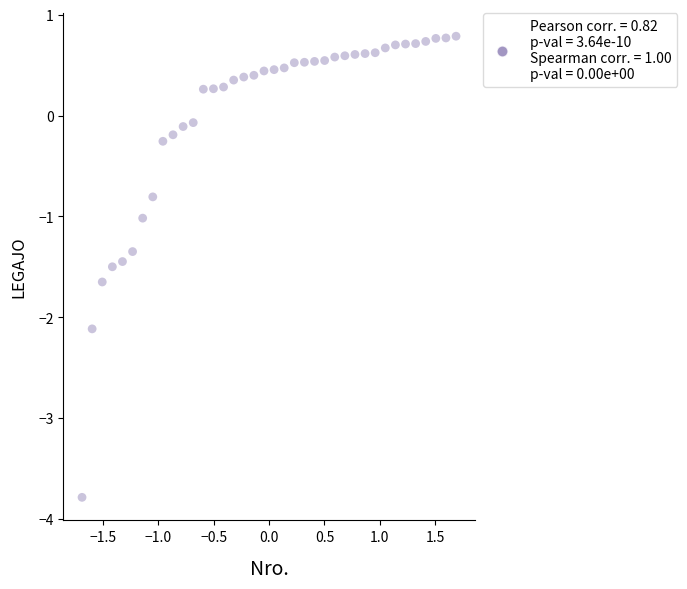

What is the range of Y values (max minus min)?

4.6